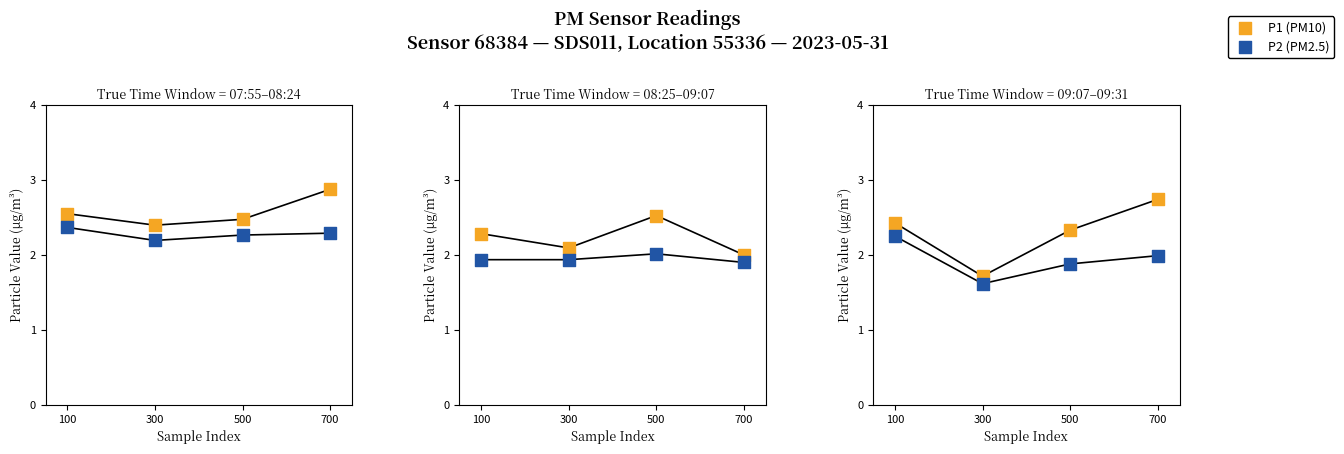

Which series reaches the minimum Y coordinate?

P2 (PM2.5)